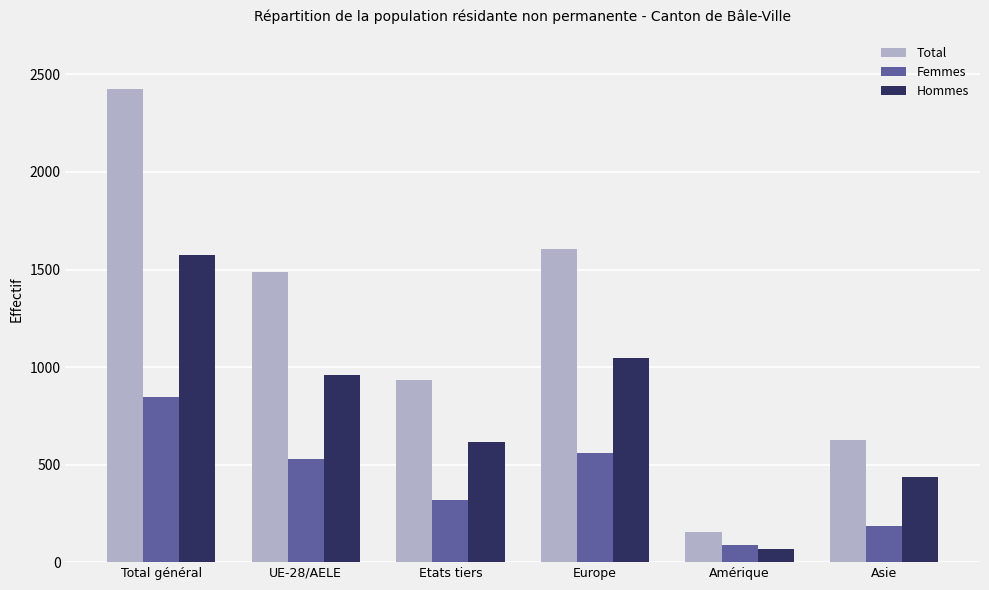

At how many categories does at least one series exceed 2318?

1